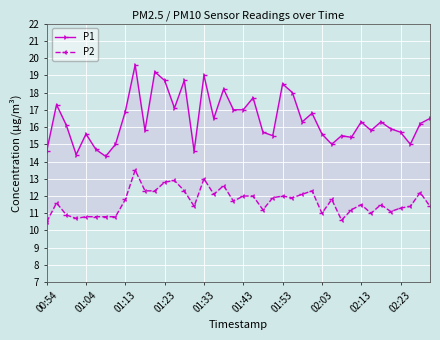

The value of P1 at 02:03 is 20.6. True or false?

False